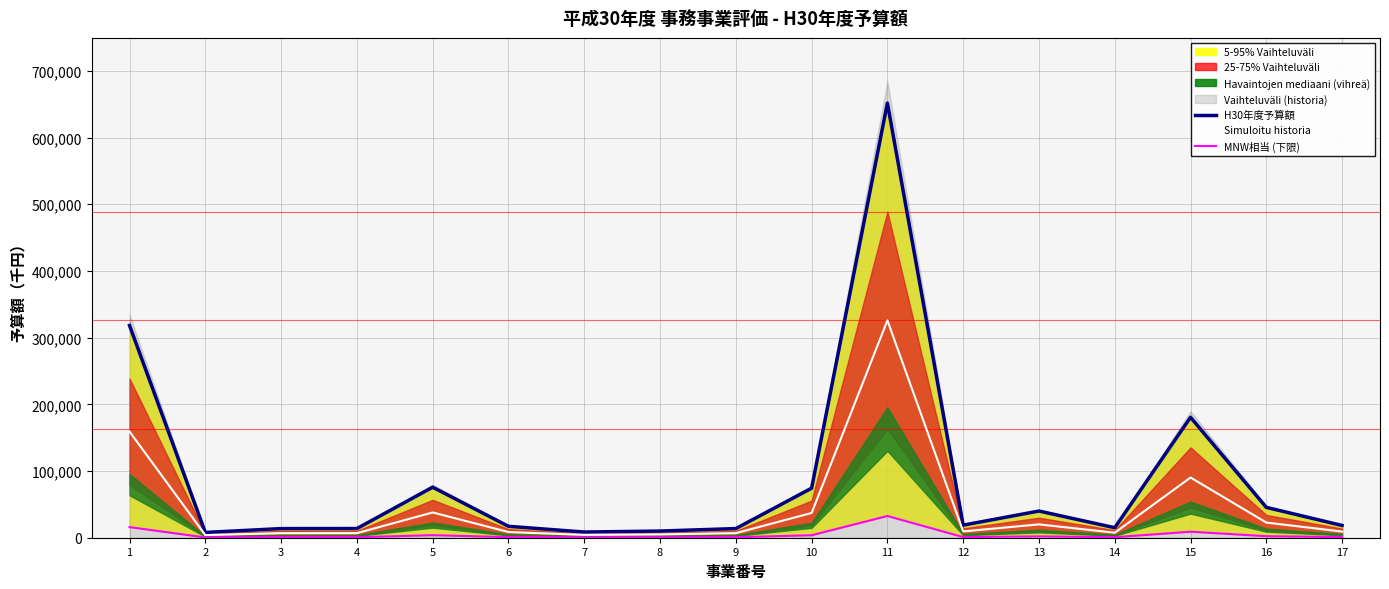

In Simuloitu historia, how many points are higher than both neighbors (excluding endpoints)?

4